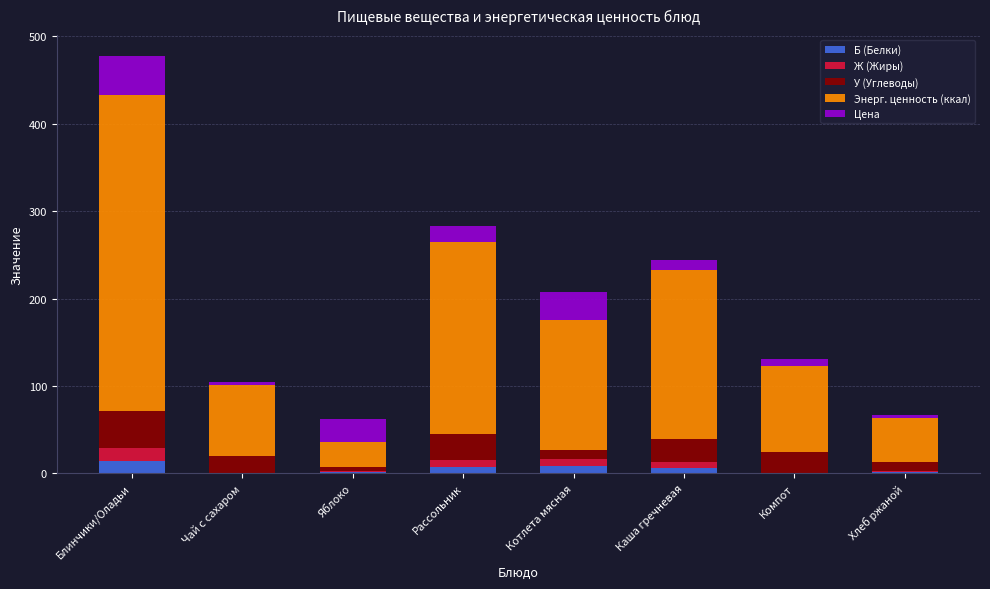

Are the bars grouped side by side (vs. stacked)?

No